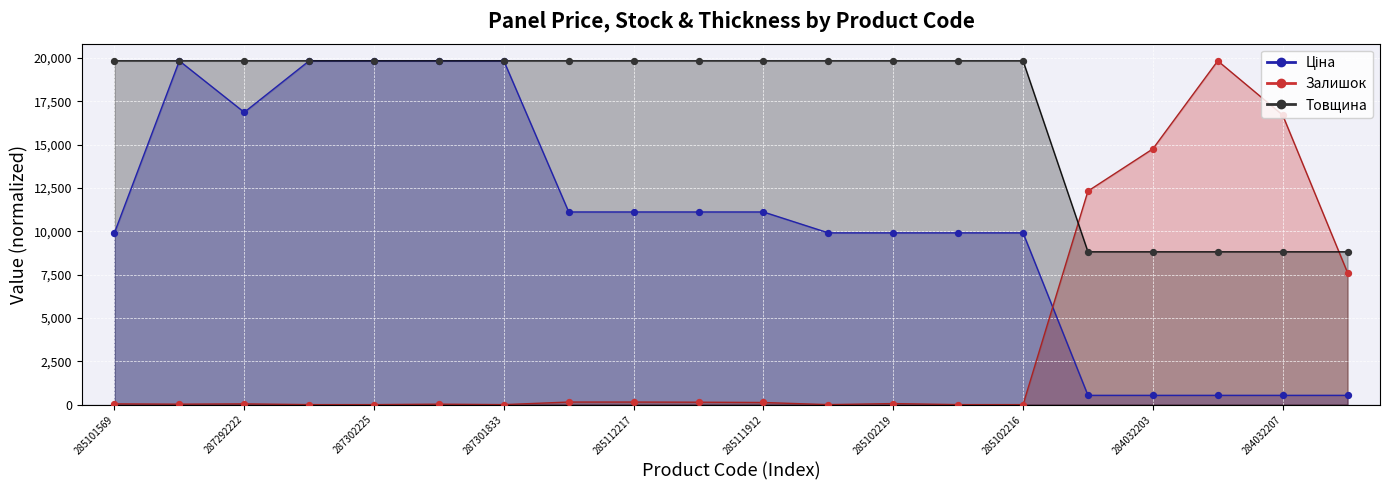

Which series has the largest total across all categories?

Товщина